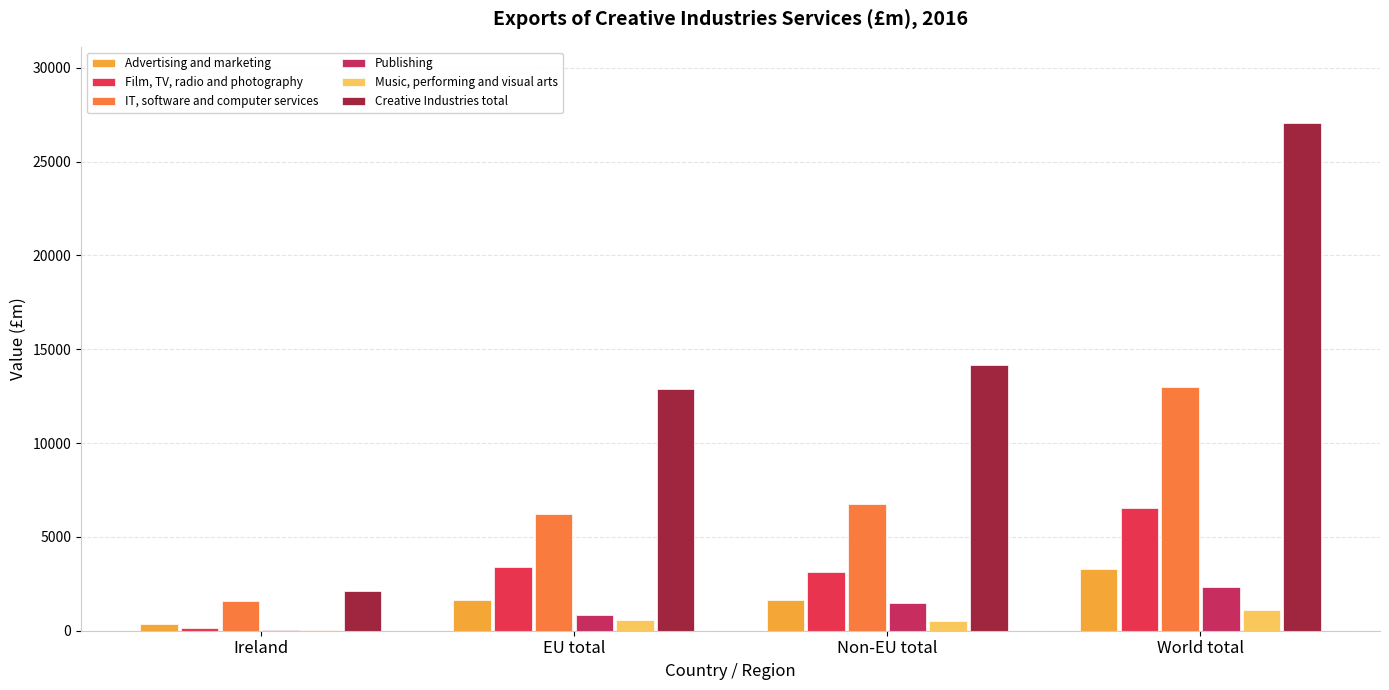

How many distinct data groups are displayed?

6